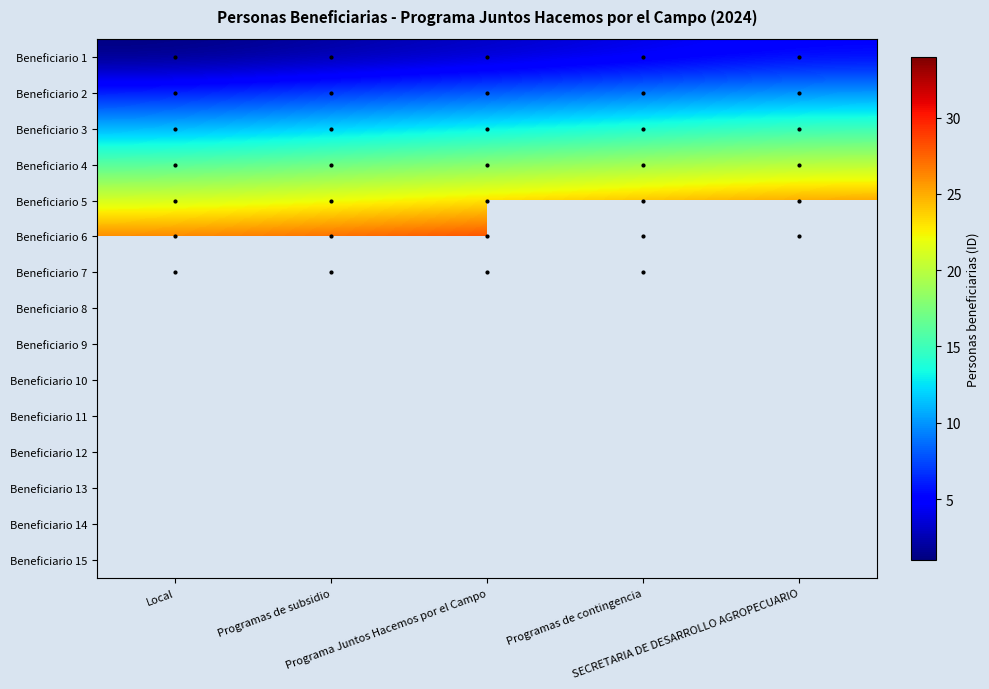

What is the smallest value displayed?

1.0